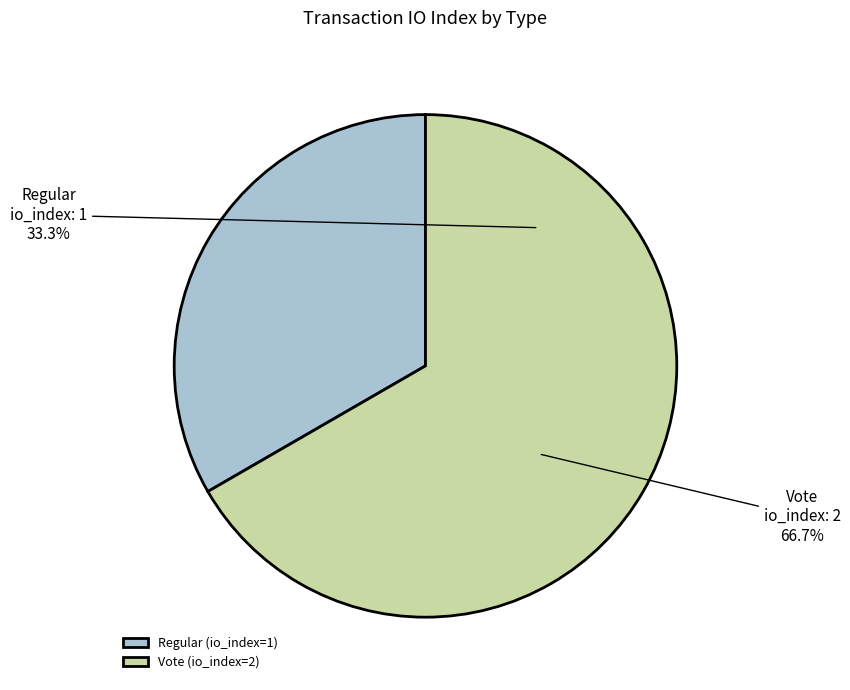

Rank the categories by value from lowest to highest.

Regular, Vote